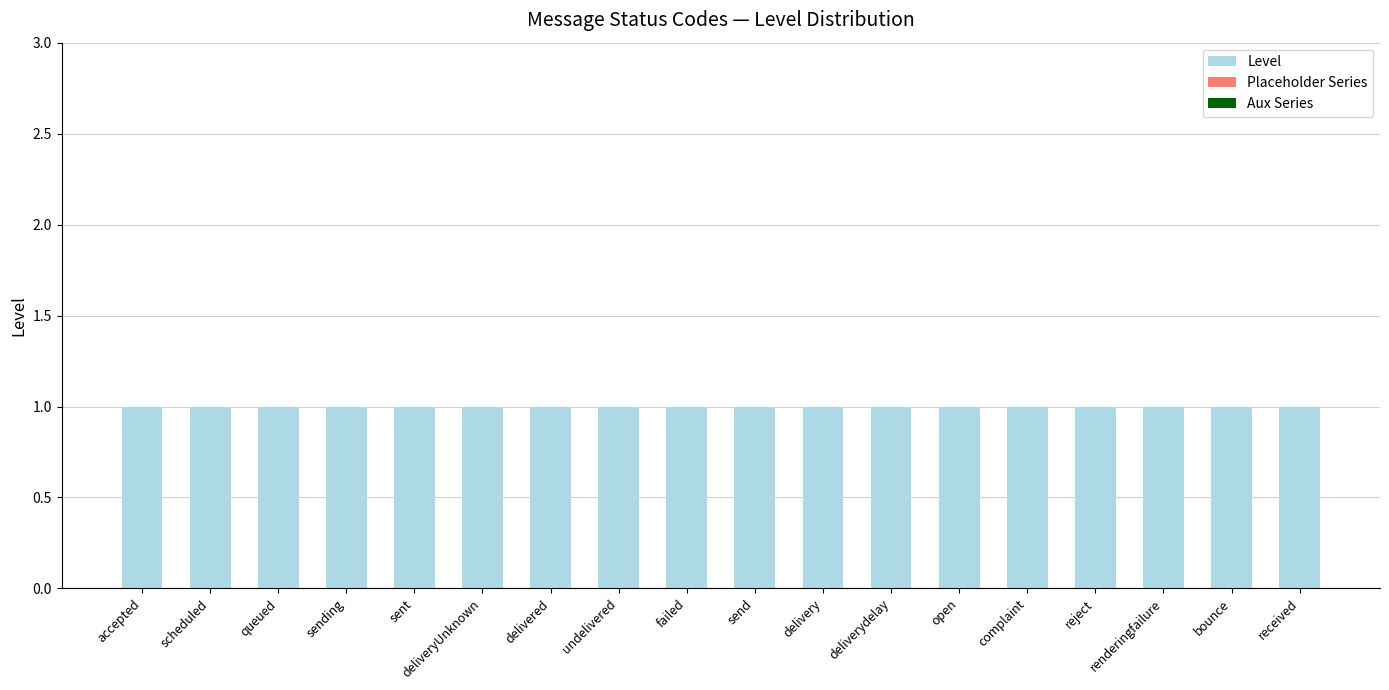

At scheduled, list the series in order from smallest to largest.

Placeholder Series, Aux Series, Level